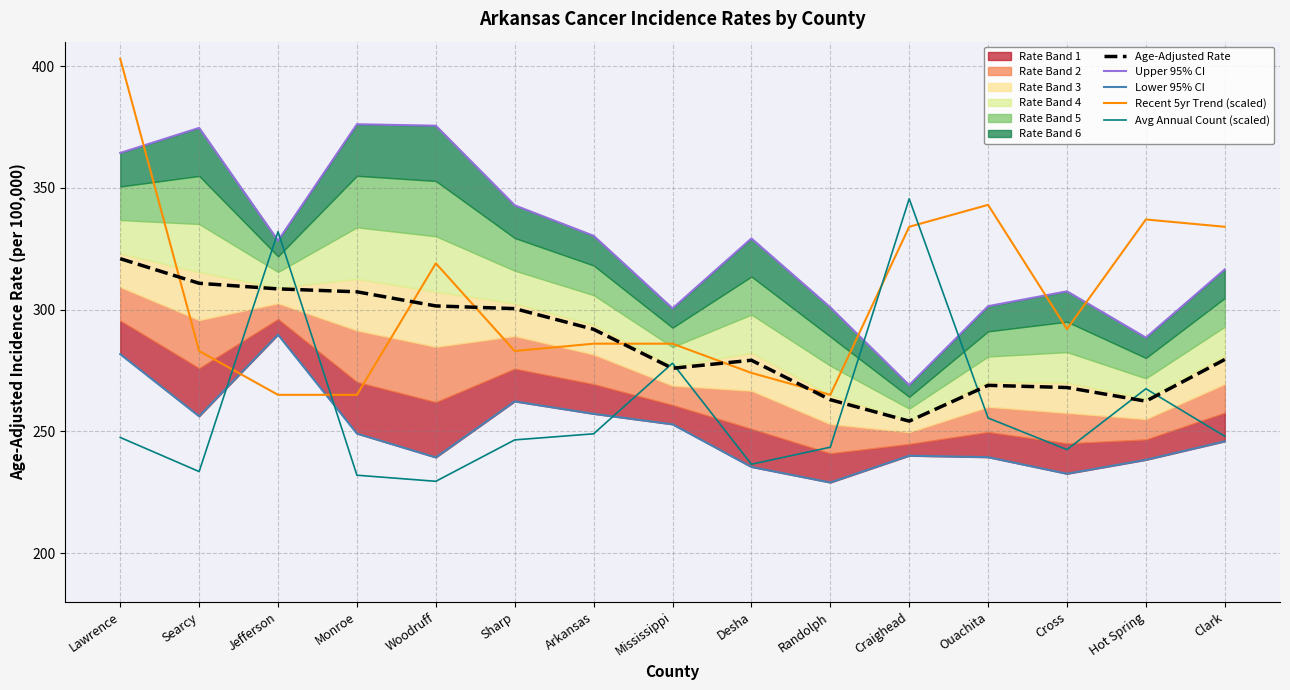

Reading left to right, extract all data points from this chart.

Age-Adjusted Rate: 320.9	310.8	308.5	307.3	301.5	300.4	291.9	275.9	279.2	263.0	254.2	268.9	268.0	262.4	279.5
Upper 95% CI: 364.3	374.6	328.3	376.1	375.5	342.8	330.3	300.5	329.2	300.9	269.0	301.4	307.5	288.5	316.5
Lower 95% CI: 281.7	256.2	289.7	249.1	239.3	262.3	257.2	252.9	235.4	229.0	240.0	239.4	232.6	238.3	245.9
Recent 5yr Trend (scaled): 403.0	283.0	265.0	265.0	319.0	283.0	286.0	286.0	274.0	265.0	334.0	343.0	292.0	337.0	334.0
Avg Annual Count (scaled): 247.5	233.5	332.0	232.0	229.5	246.5	249.0	278.0	236.5	243.5	345.5	255.5	242.5	267.5	248.0